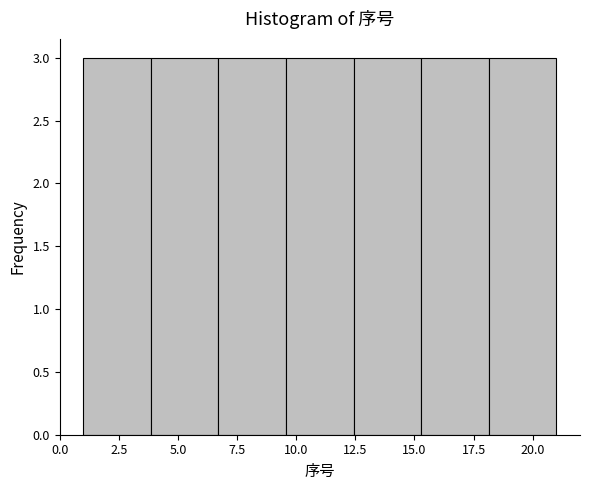

Reading left to right, transcribe this chart: for each bar, give the range it covers on the x-axis and its height. Neither the bar edges nor the heights are printed on the chart, so give them approximately, as read against the axes.

1.0 to 4.0: 3
4.0 to 6.5: 3
6.5 to 9.5: 3
9.5 to 12.5: 3
12.5 to 15.5: 3
15.5 to 18.0: 3
18.0 to 21.0: 3